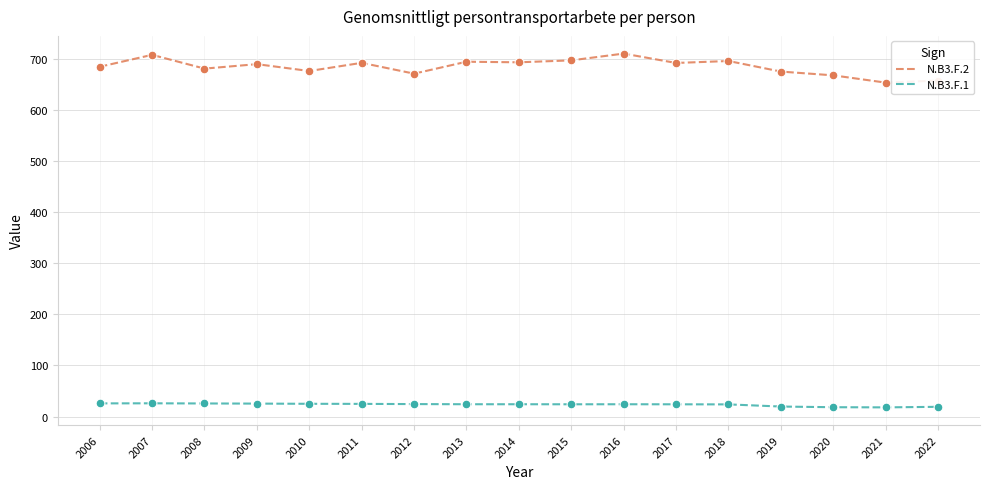

What is the spread (max minus min) of values at 2012?

646.1